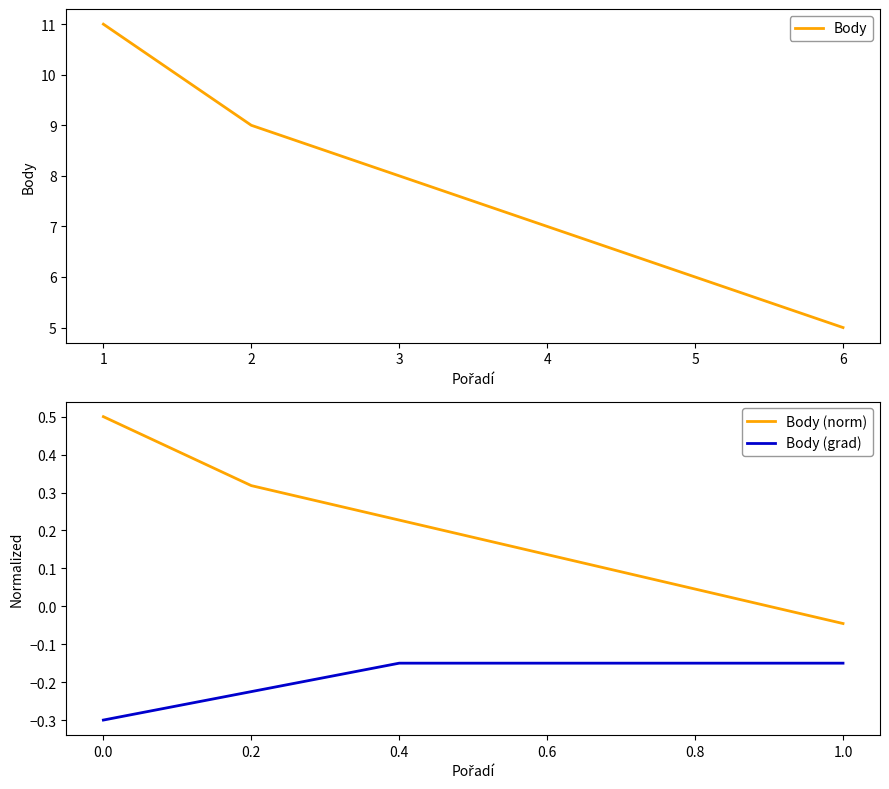

True or false: Body (norm) has a value of 0.5 at 0.0.

True